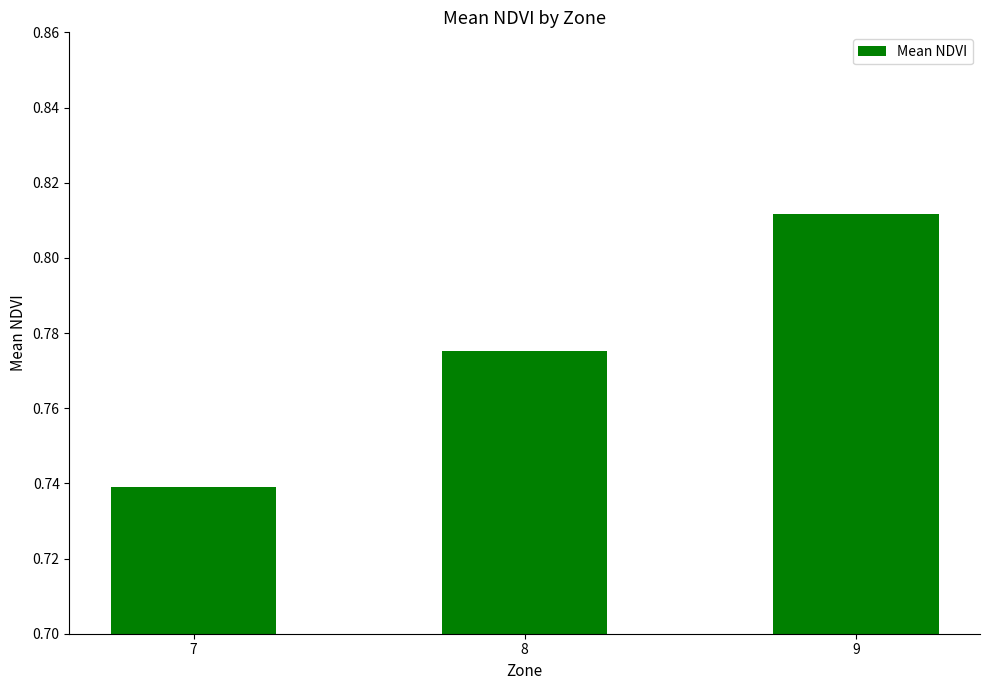

At which category does the chart reach its peak across all series?

9